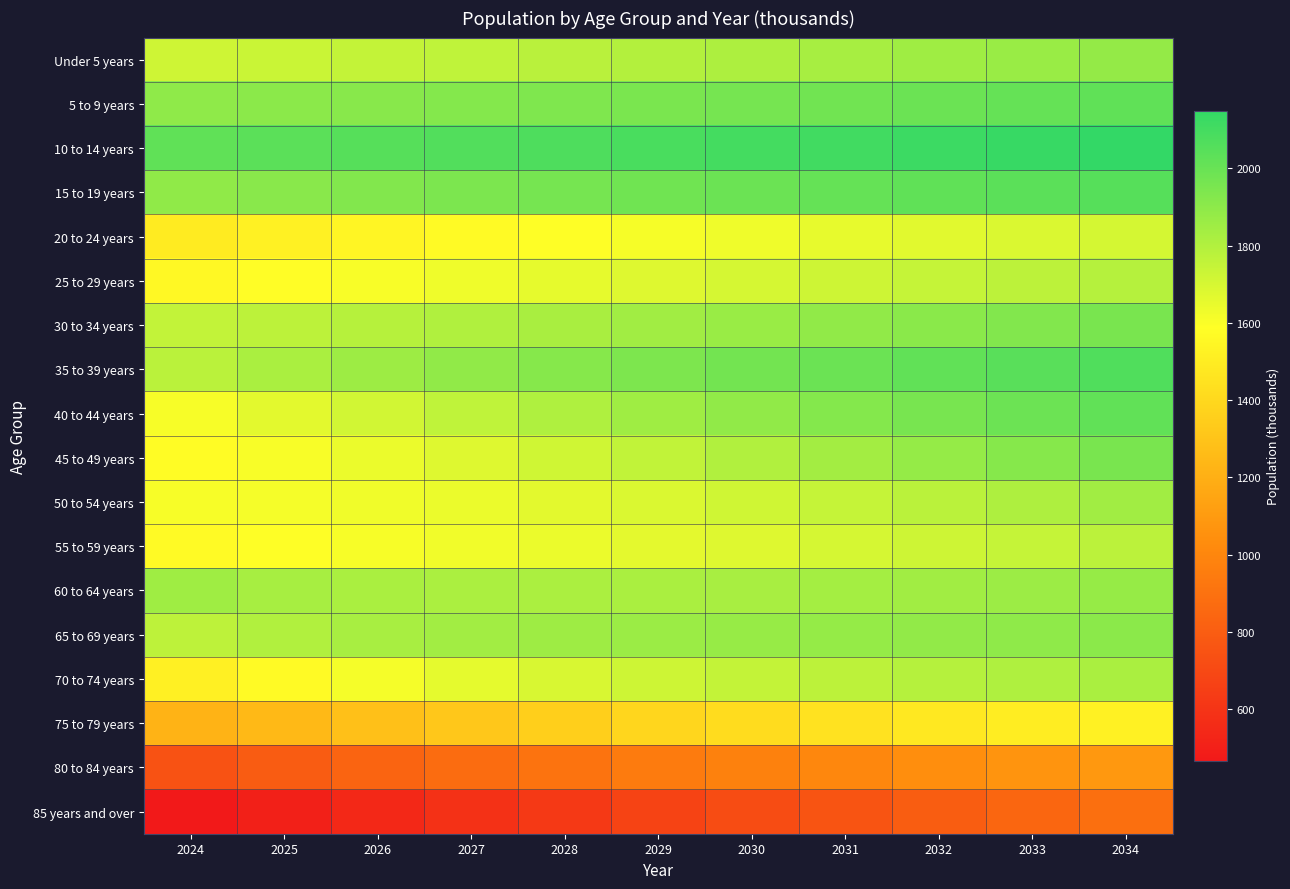

Which label corresponds to the largest value in the chart?

2034